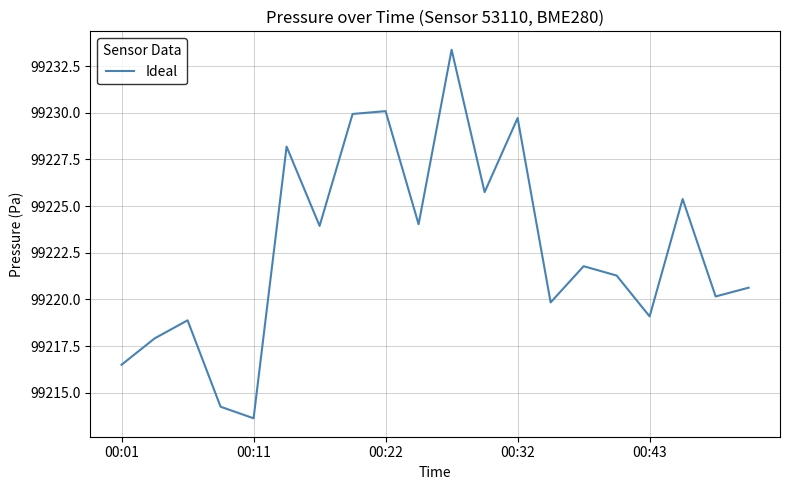

What is the greatest value displayed?

99233.4